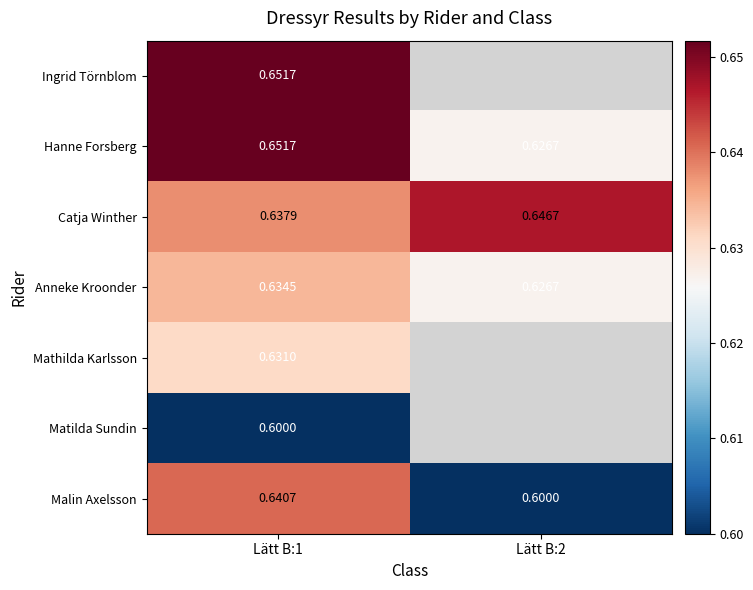

Is the value of Malin Axelsson at Lätt B:1 greater than the value of Ingrid Törnblom at Lätt B:1?

No